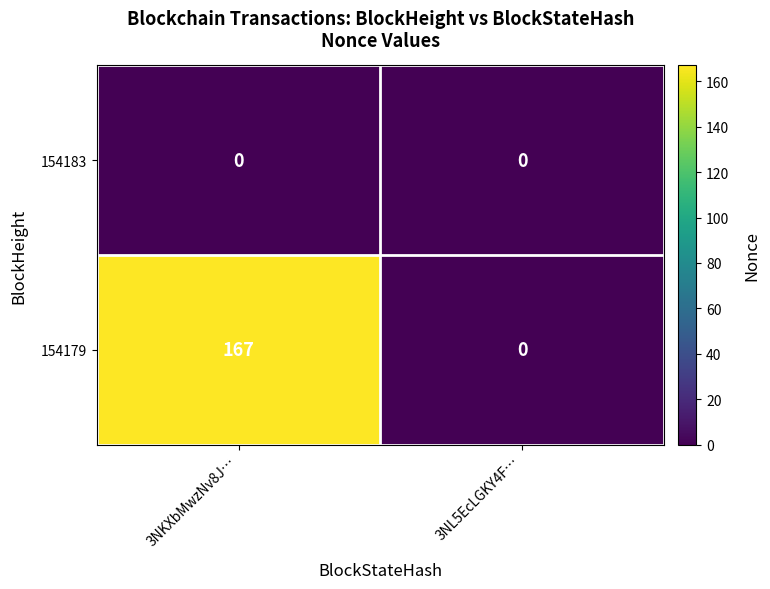

What is the total value across all series at 3NKXbMwzNv8J…?

167